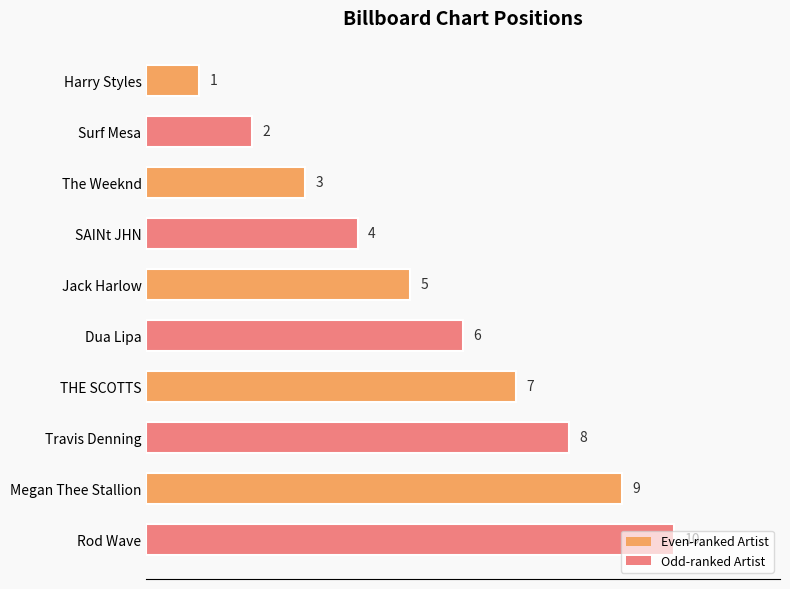

What is the label of the 5th bar from the bottom?

Dua Lipa